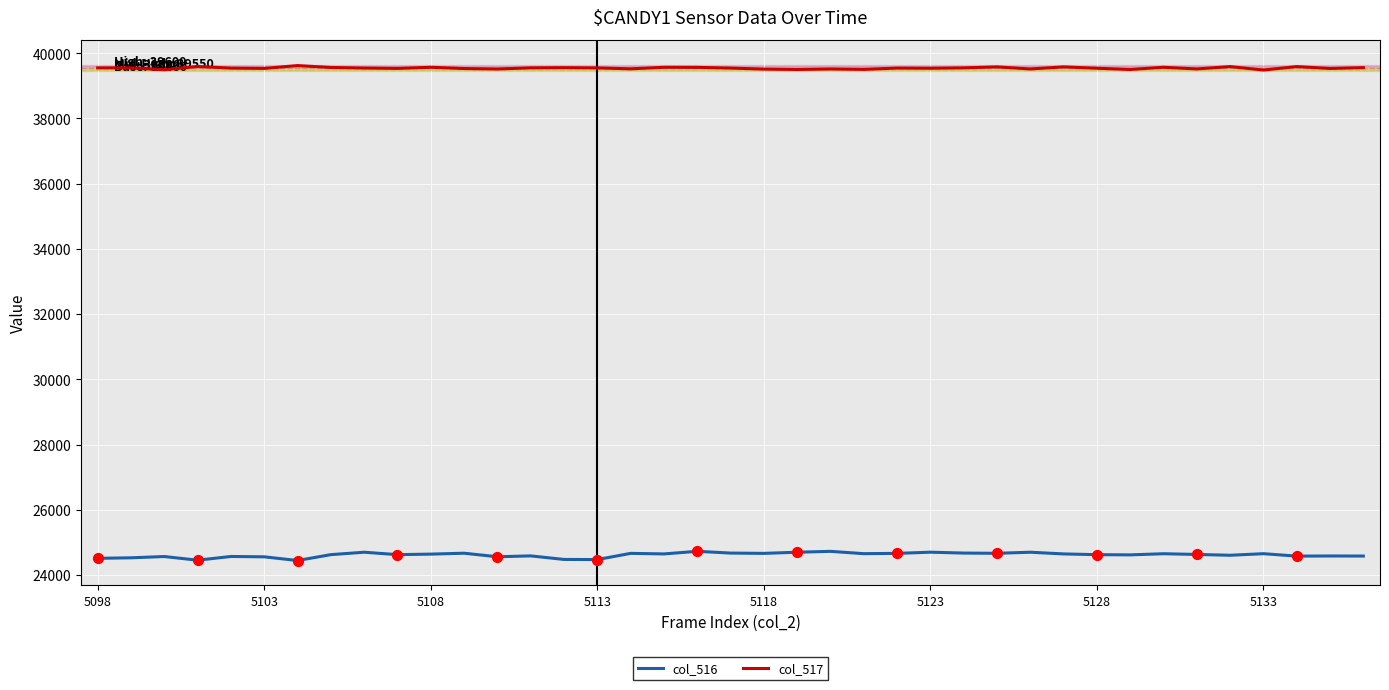

True or false: col_516 and col_517 intersect in this chart.

False